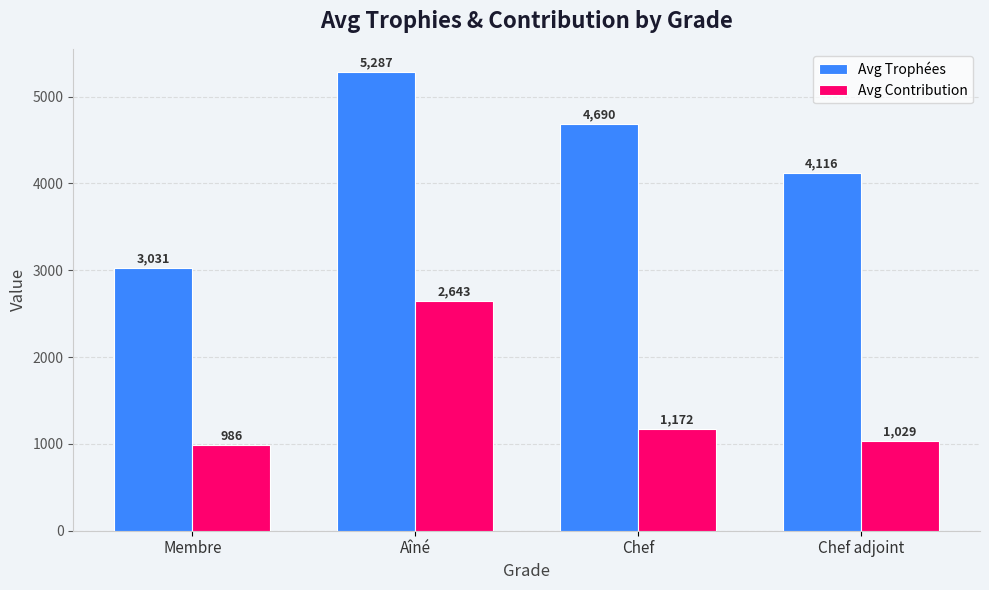

Reading left to right, transcribe all the data shown in this chart.

Avg Trophées: 3031	5287	4690	4116
Avg Contribution: 986	2643	1172	1029